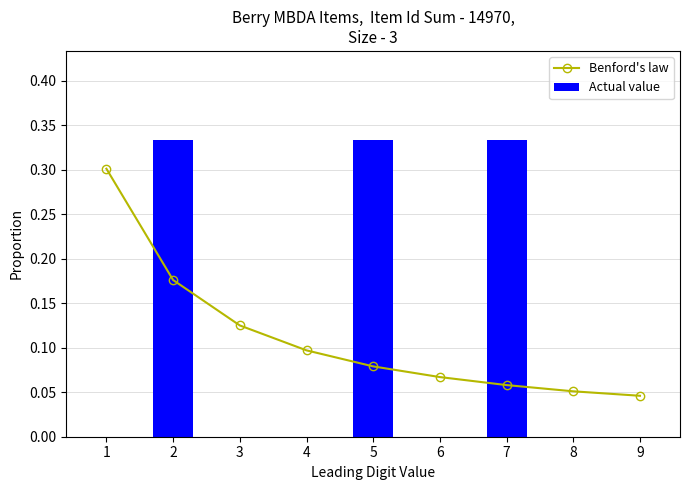

Between 1 and 2, which is larger?

1